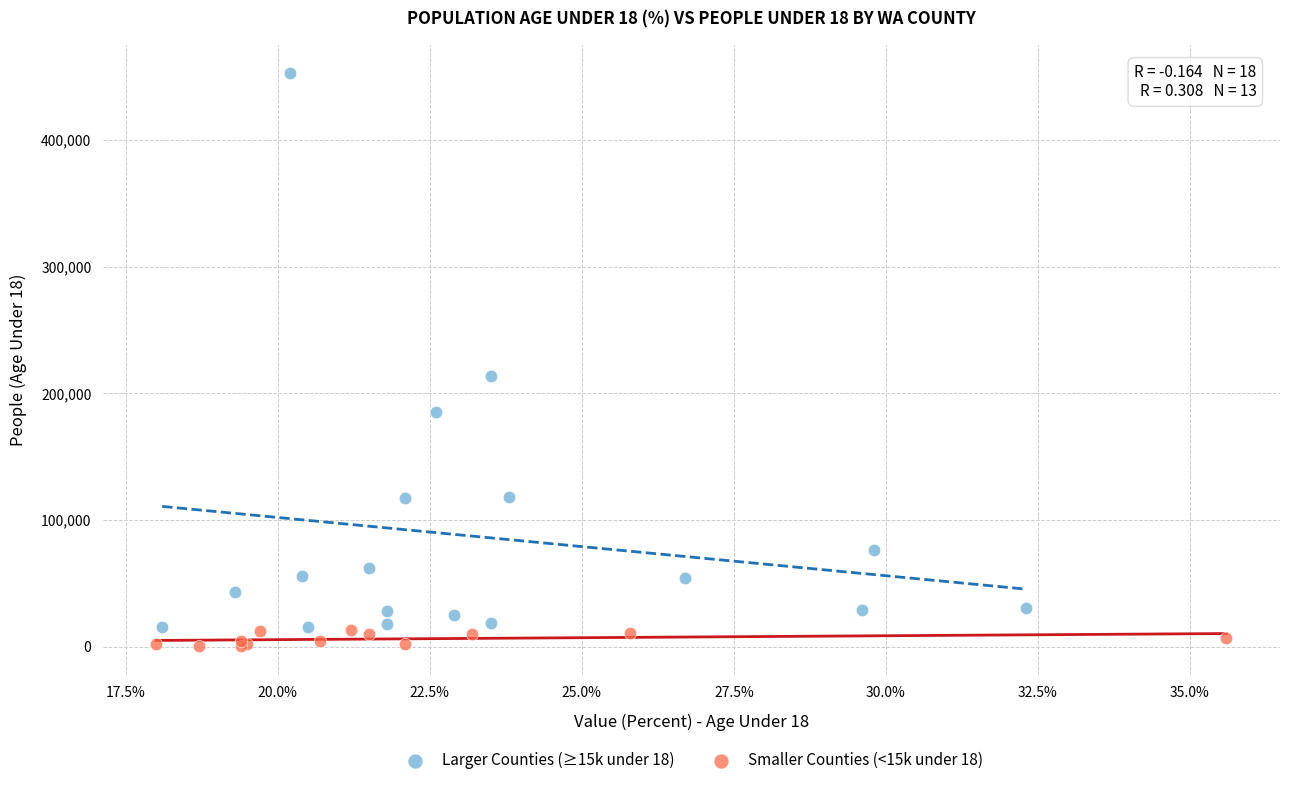

What are all the series names shown in the legend?

Larger Counties (≥15k under 18), Smaller Counties (<15k under 18)